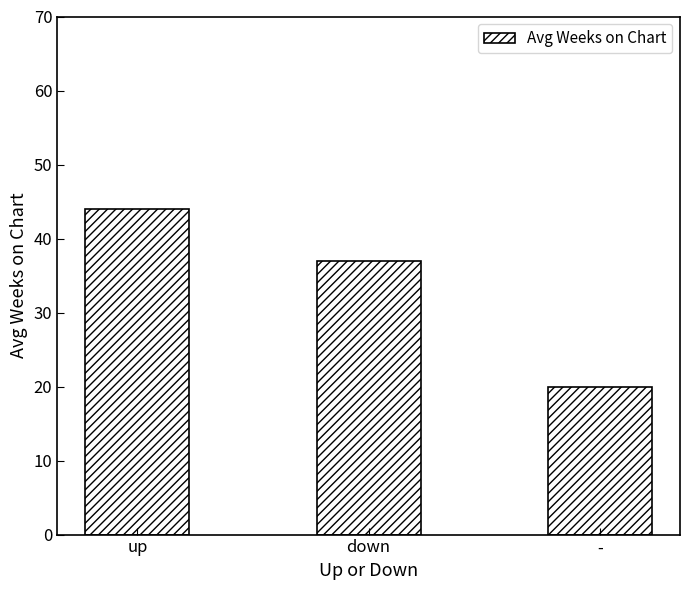

Where does the data first go above 37?

up